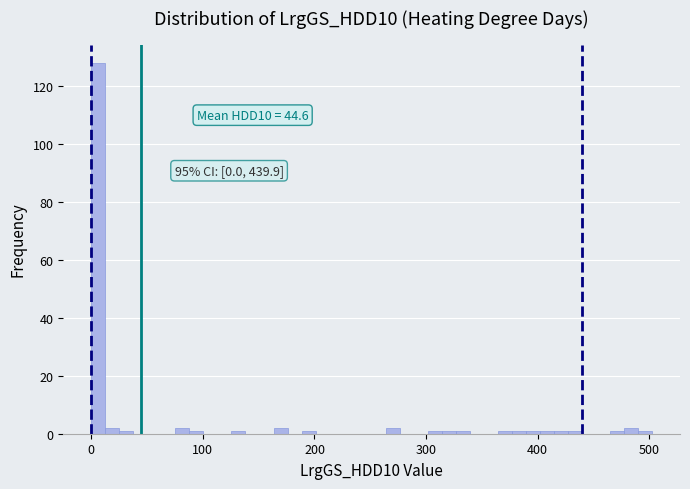

Read against the x-axis, roughly where is the centre of the tallest bar?

10